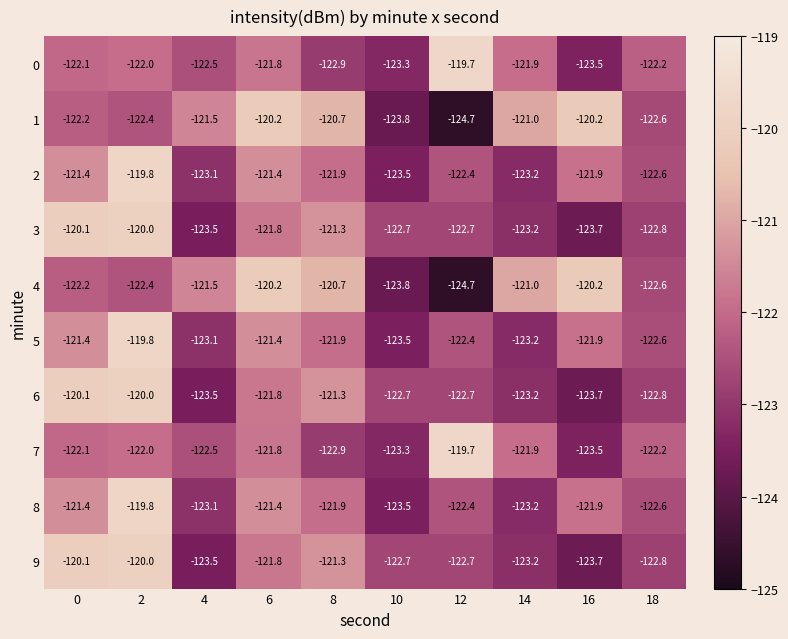

What is the spread (max minus min) of values at 18?

0.6